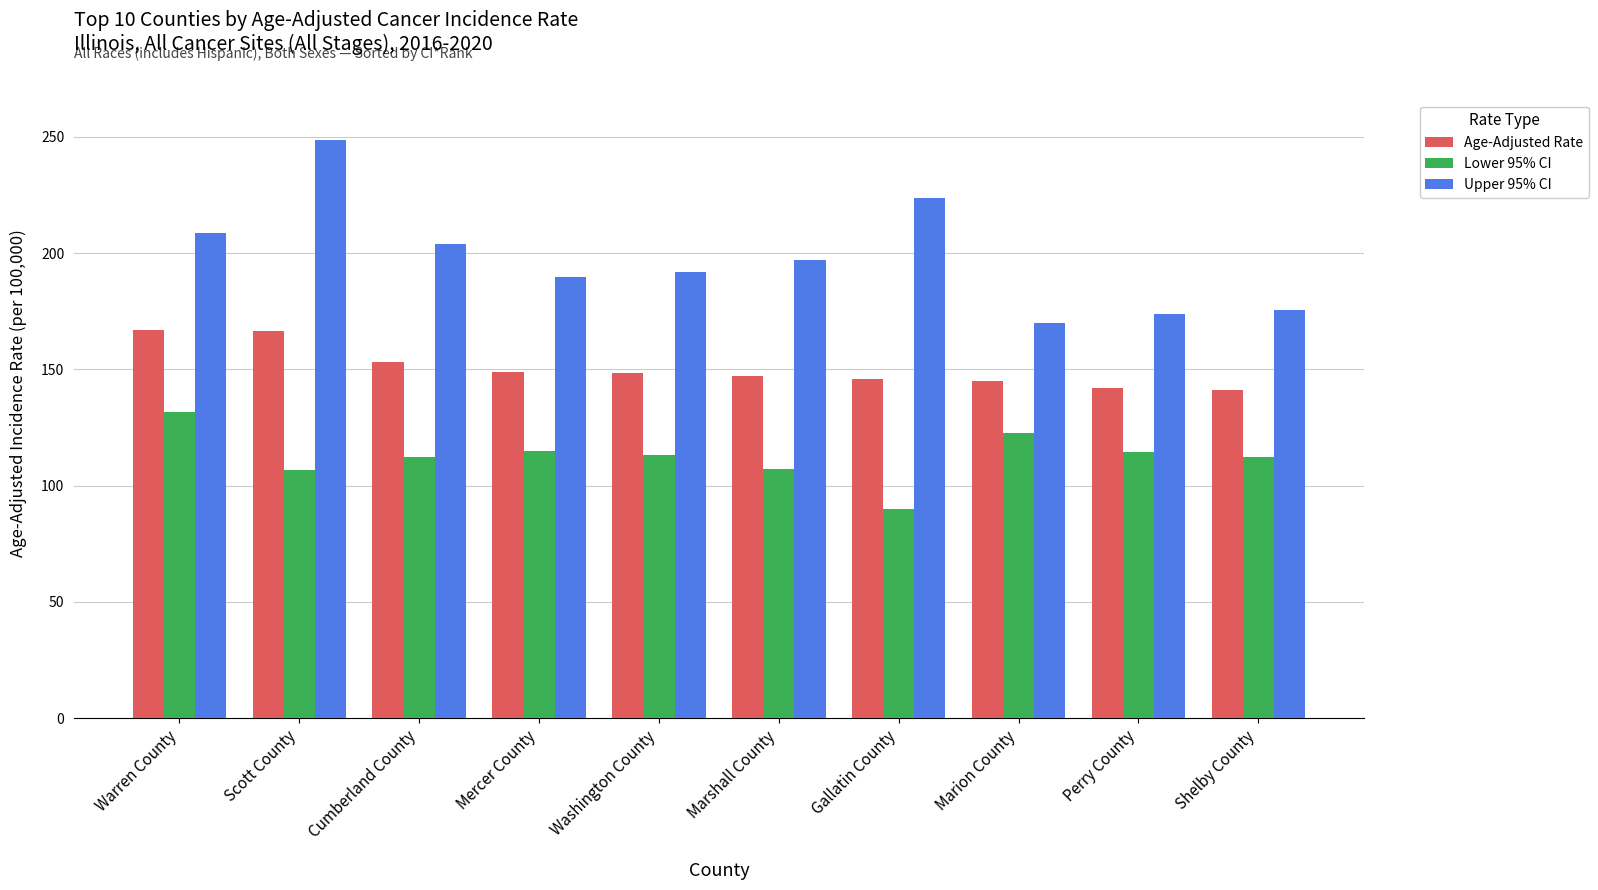

List the series in order of their peak value, highest first.

Upper 95% CI, Age-Adjusted Rate, Lower 95% CI